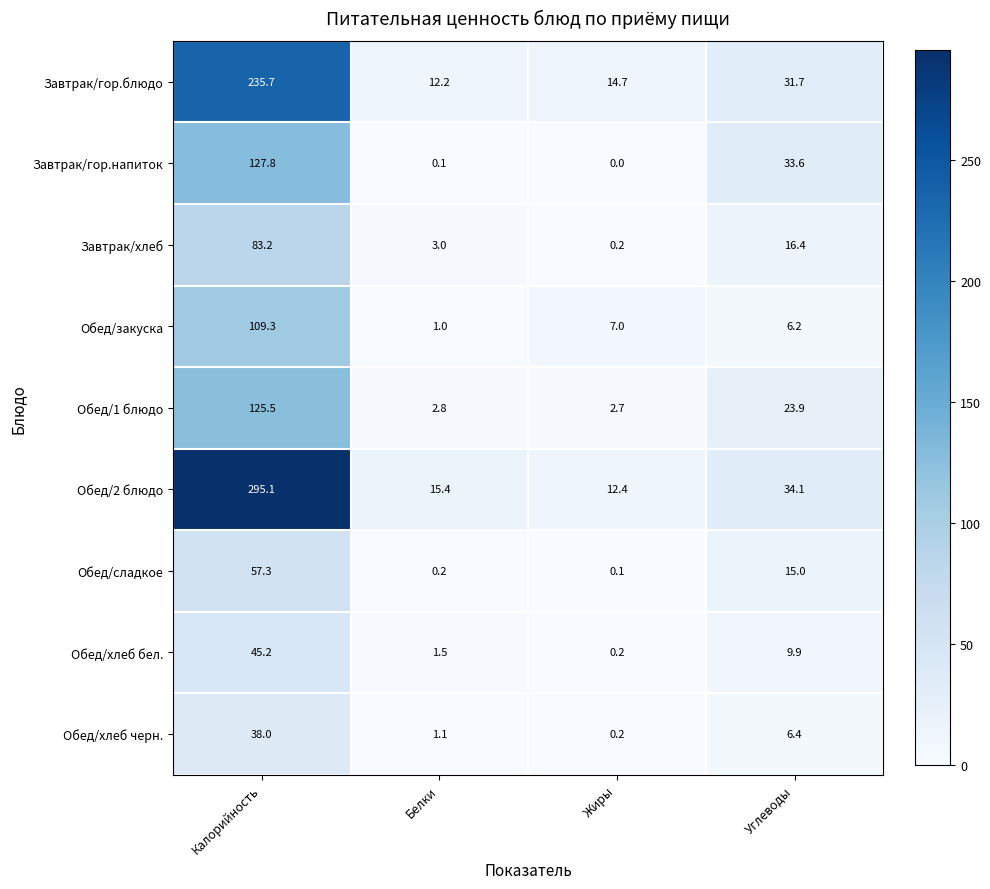

What is the average value of the Обед/хлеб бел. series?

14.2